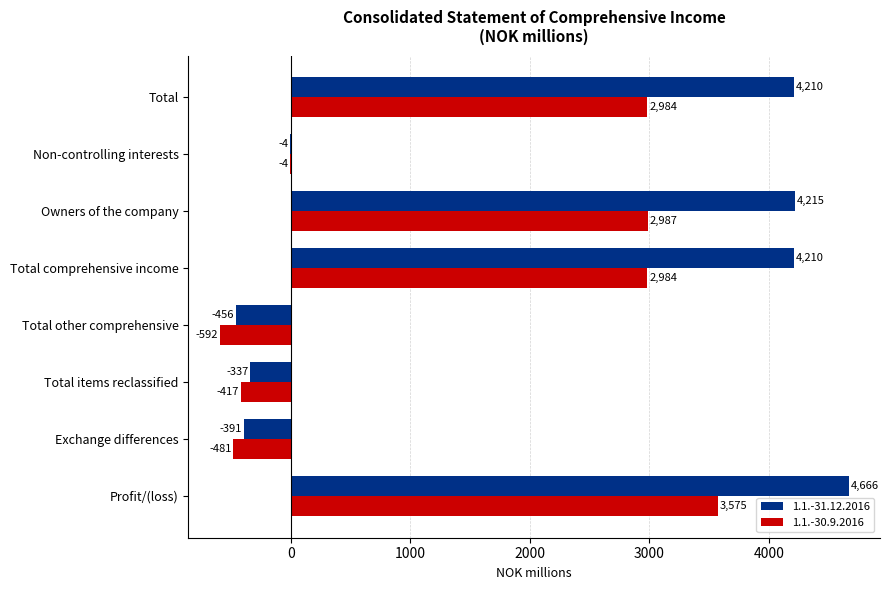

Is it true that 1.1.-30.9.2016 equals 751.1 at Profit/(loss)?

False